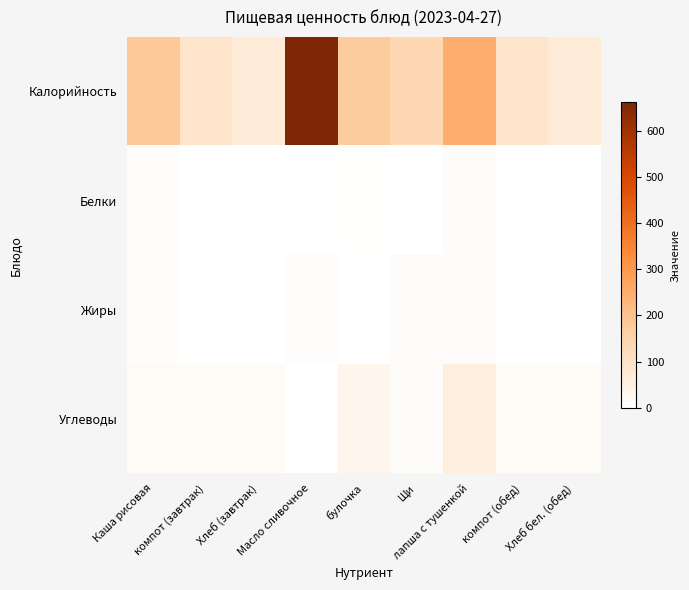

Reading right to left, what are all the values shown in this chart?

Калорийность: Хлеб бел. (обед)=70.3	компот (обед)=94.2	лапша с тушенкой=251.4	Щи=136.8	булочка=173.0	Масло сливочное=661.0	Хлеб (завтрак)=70.3	компот (завтрак)=94.2	Каша рисовая=181.2
Белки: Хлеб бел. (обед)=2.3	компот (обед)=0.0	лапша с тушенкой=9.3	Щи=1.1	булочка=4.8	Масло сливочное=0.1	Хлеб (завтрак)=2.3	компот (завтрак)=0.0	Каша рисовая=5.8
Жиры: Хлеб бел. (обед)=0.2	компот (обед)=0.1	лапша с тушенкой=8.8	Щи=10.1	булочка=1.8	Масло сливочное=7.2	Хлеб (завтрак)=0.2	компот (завтрак)=0.1	Каша рисовая=5.5
Углеводы: Хлеб бел. (обед)=14.8	компот (обед)=14.8	лапша с тушенкой=57.2	Щи=10.4	булочка=34.1	Масло сливочное=0.0	Хлеб (завтрак)=14.8	компот (завтрак)=14.8	Каша рисовая=17.0